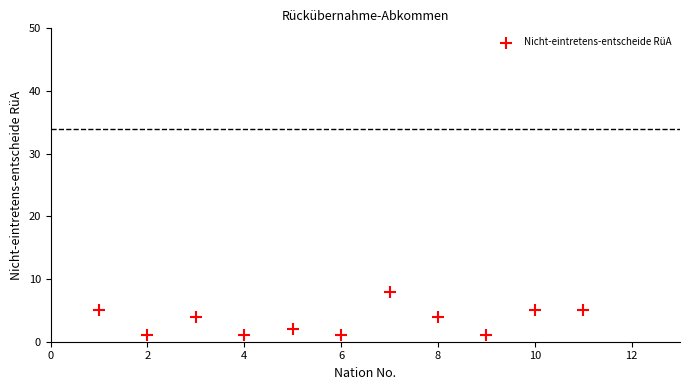

What is the range of Y values (max minus min)?

7